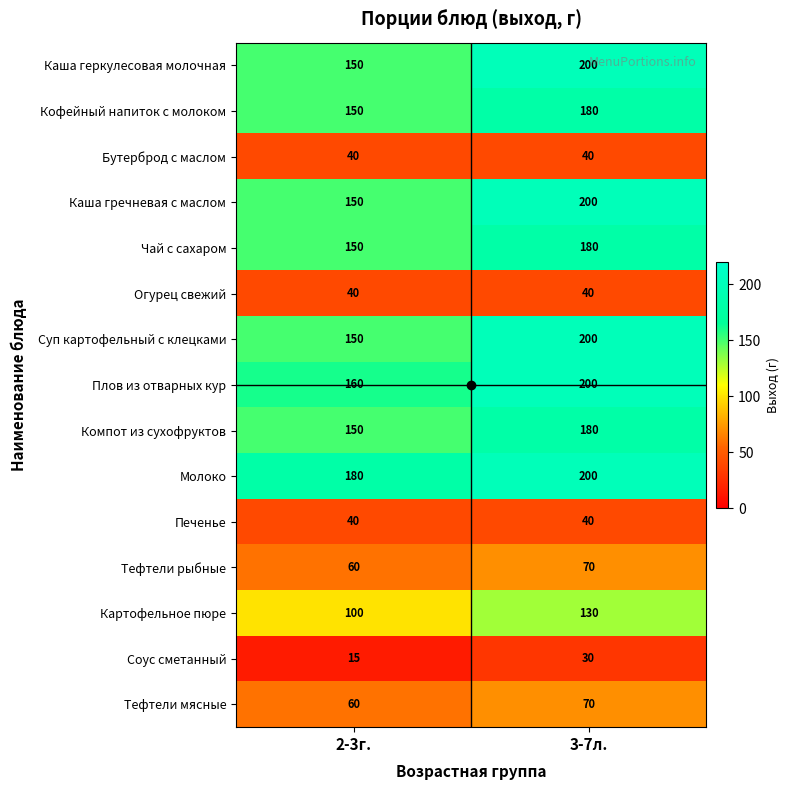

What is the total value across all series at 2-3г.?

1595